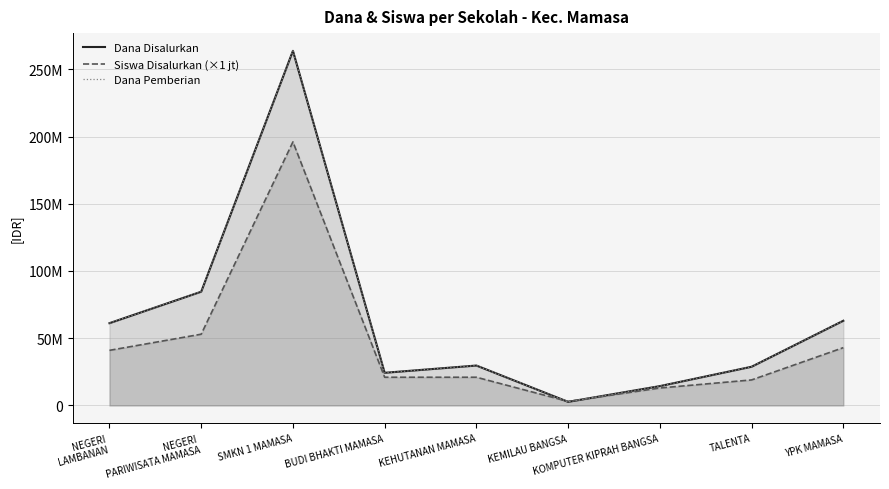

What is the lowest value of the Dana Disalurkan series?

2700000